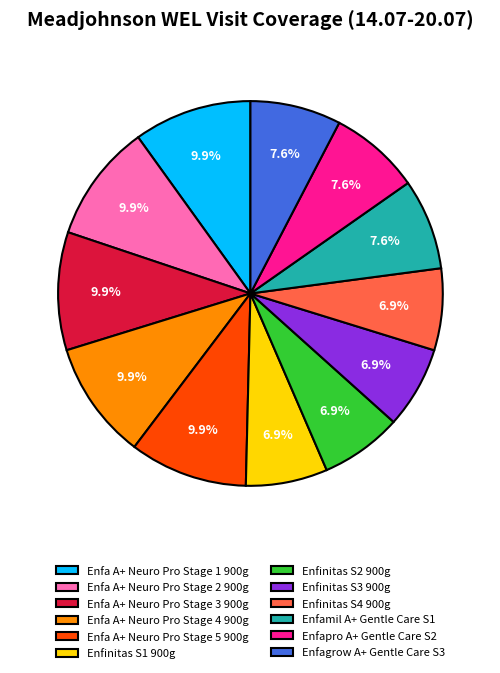

Is it true that Enfinitas S3 900g is 1% of the pie?

False